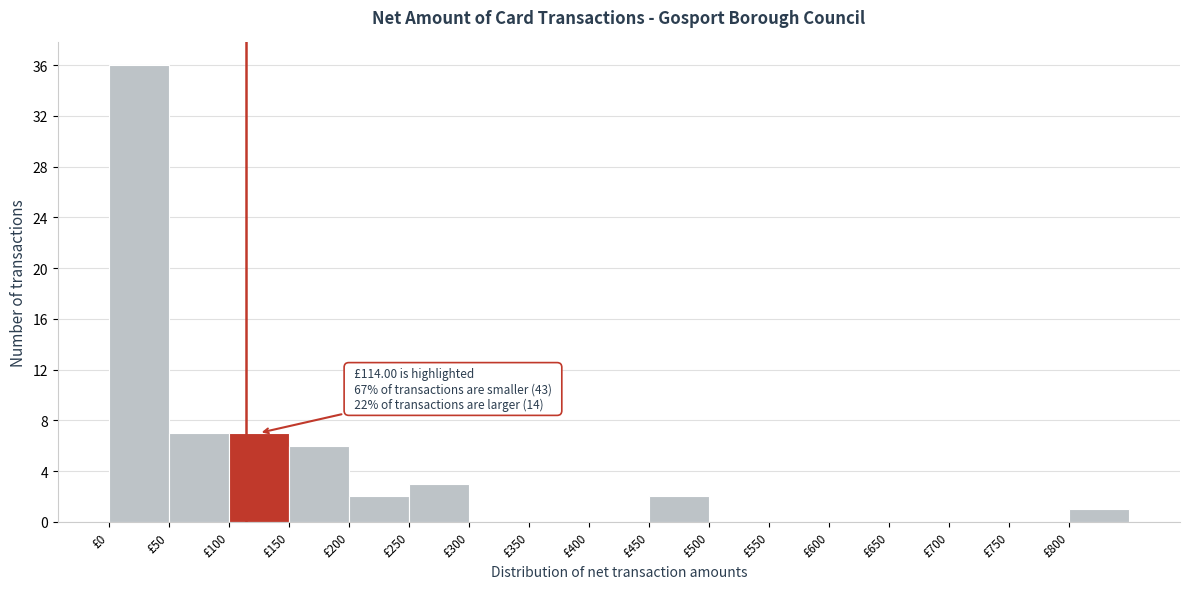

Over which range of the x-axis is the bar tallest?

0 to 50